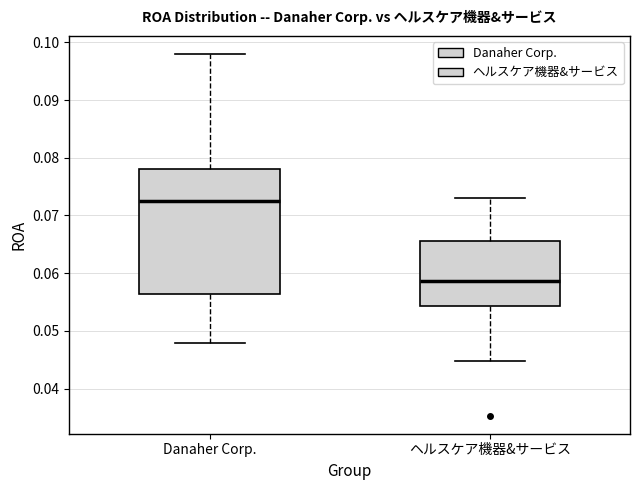

Reading left to right, transcribe this box plot: for each box, give where its median line is, the range the box spans, and where its two whiskers end, as read against the y-axis. The values are not printed on the chart, so give them approximately, as read against the axis.

Danaher Corp.: median 0.073, box 0.056 to 0.078, whiskers 0.048 to 0.098
ヘルスケア機器&サービス: median 0.059, box 0.054 to 0.066, whiskers 0.045 to 0.073